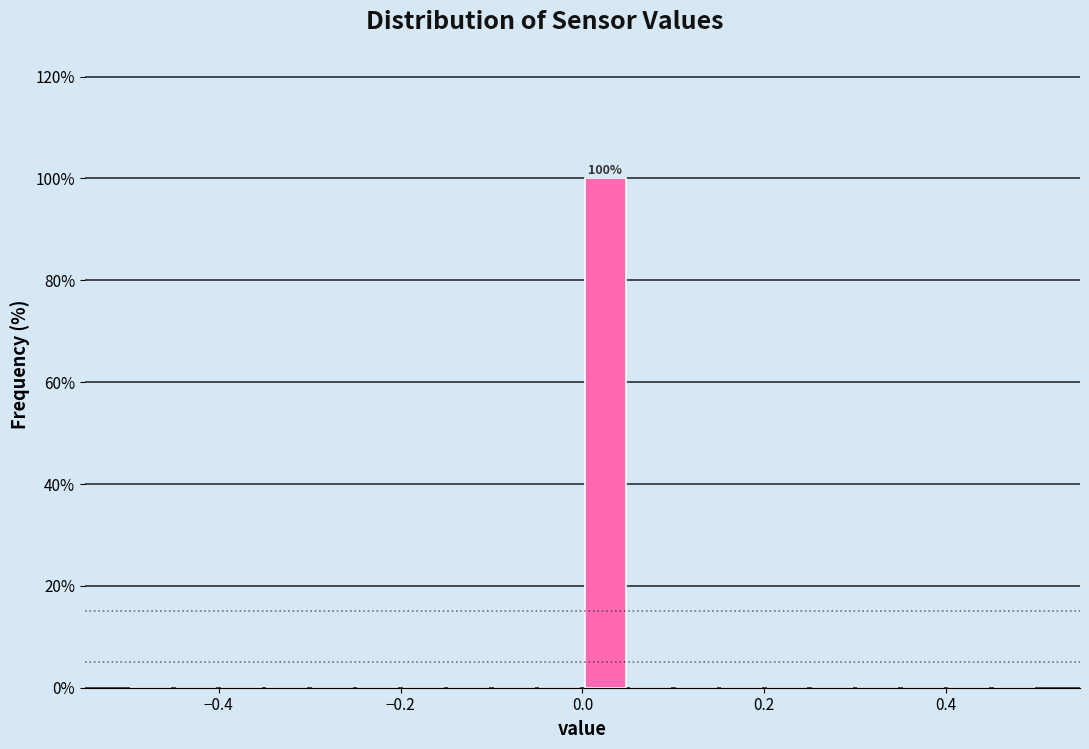

Read against the x-axis, roughly where is the centre of the tallest bar?

0.02